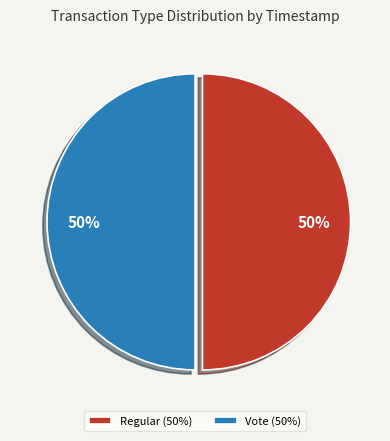

What is the smallest slice in the pie chart?

Vote